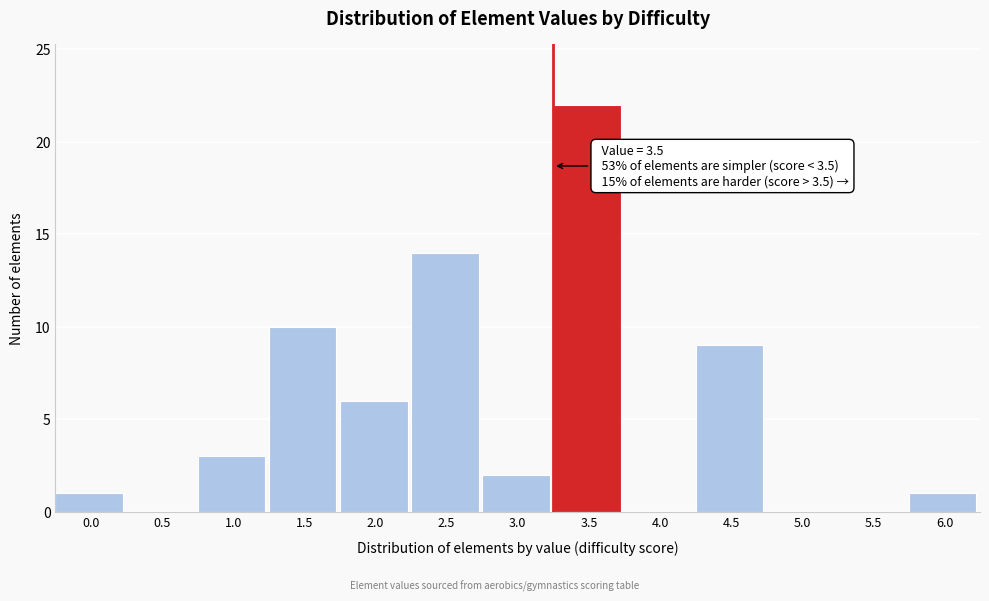

Reading left to right, extract all data points from this chart.

0.0=1	0.5=0	1.0=3	1.5=10	2.0=6	2.5=14	3.0=2	3.5=22	4.0=0	4.5=9	5.0=0	5.5=0	6.0=1